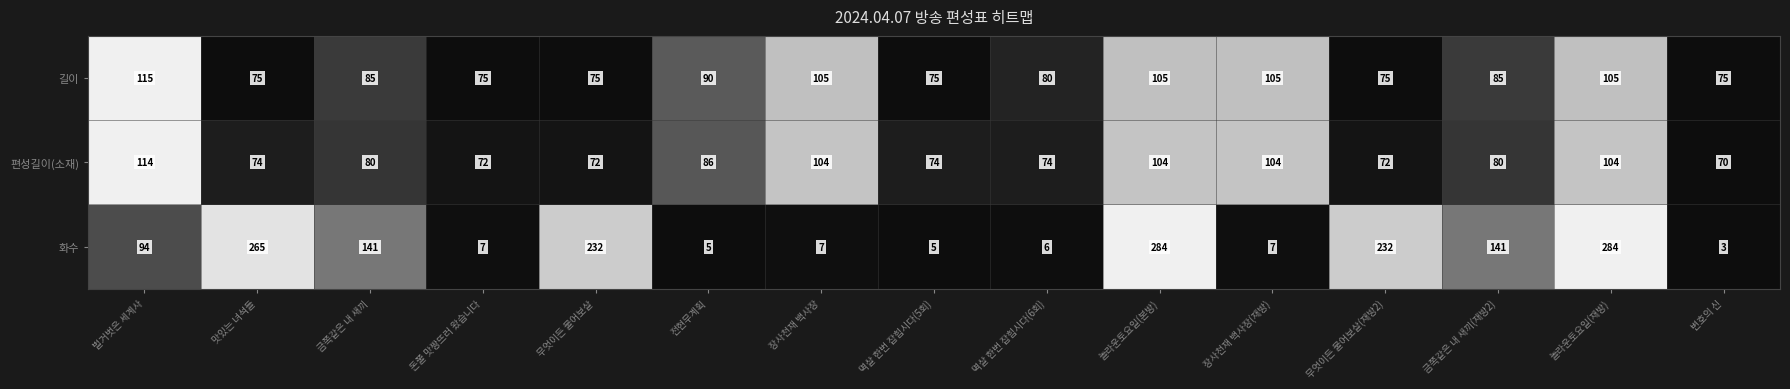

At 변호의 신, list the series in order from largest to smallest.

길이, 편성길이(소재), 화수